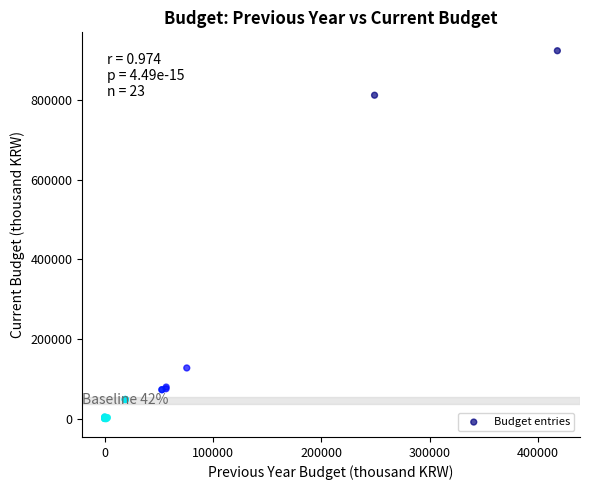

What Y value in the scatter plot is closest to 462293?

127238